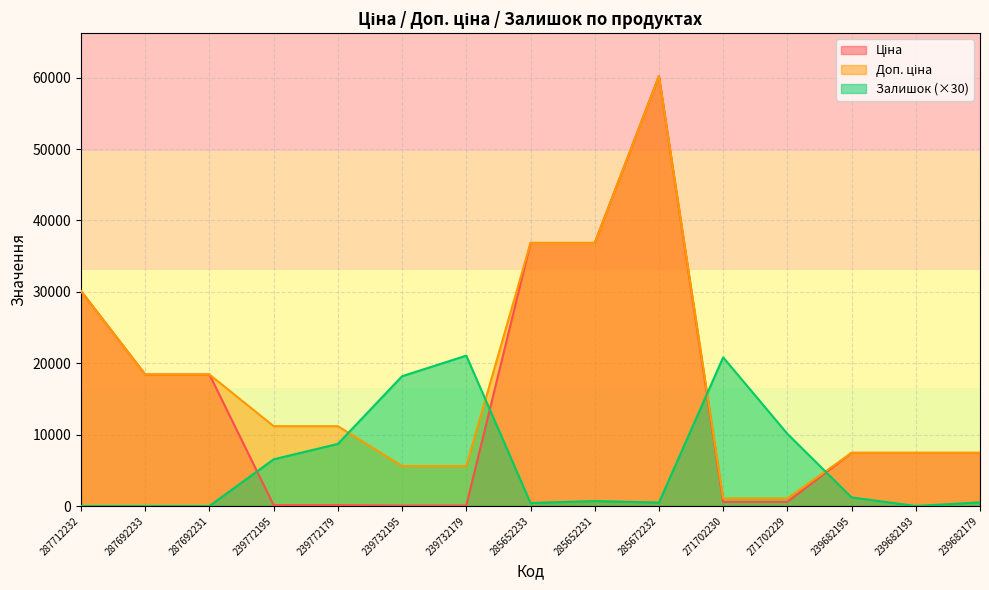

Which series has the largest range (max minus min)?

Ціна